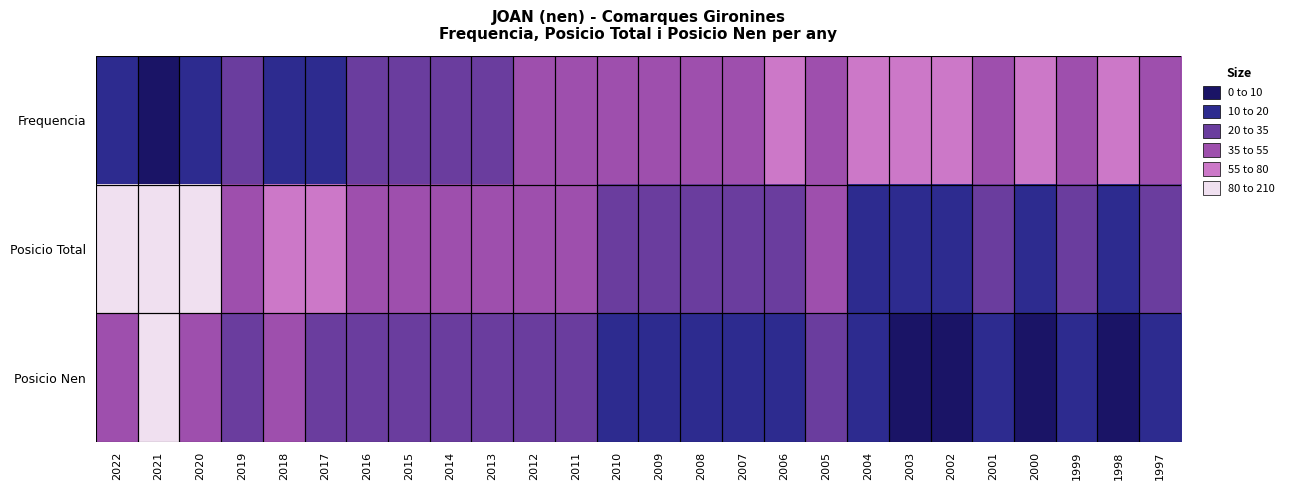

At which category is the sum across all series the highest?

2021